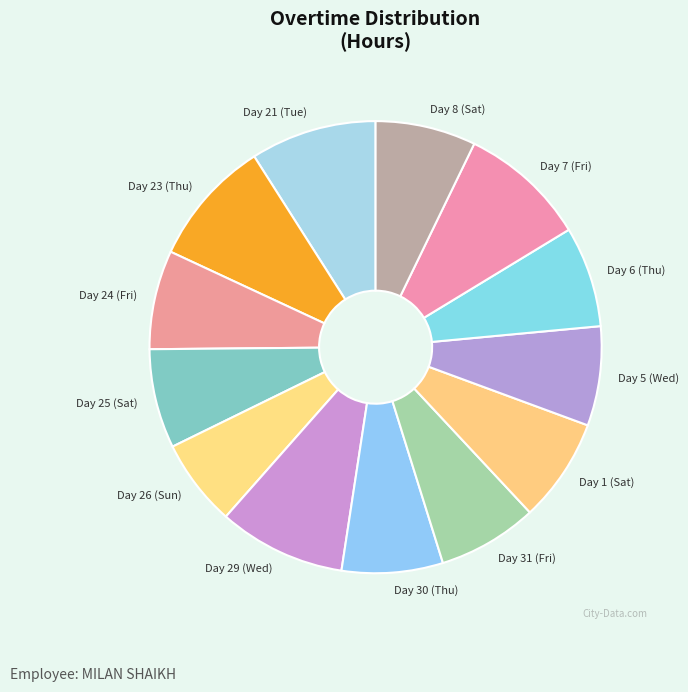

Do Day 6 (Thu) and Day 23 (Thu) together represent more than half of the pie?

No